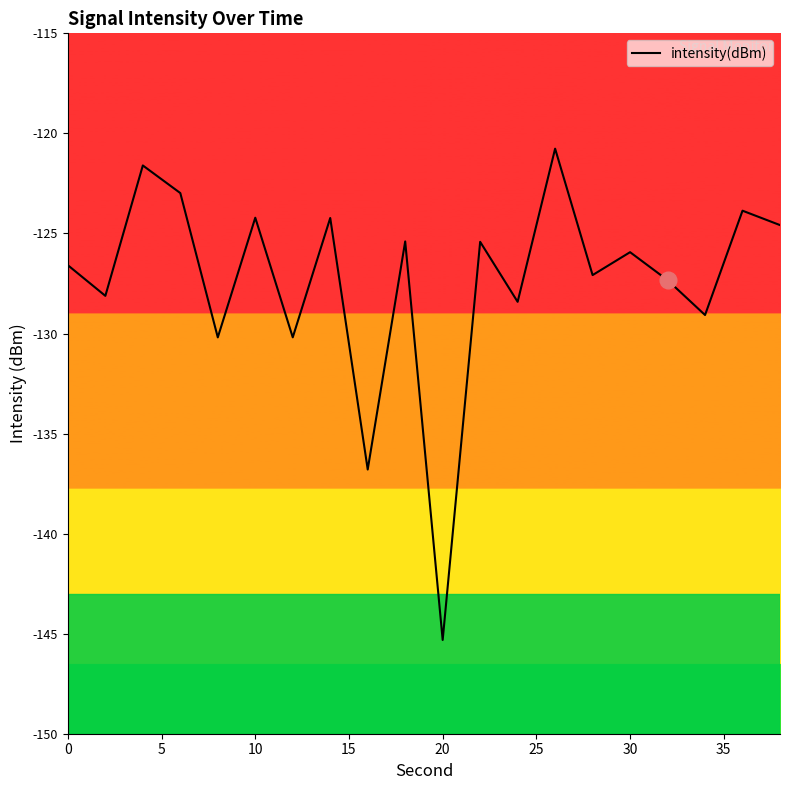

What is the difference between the maximum and minimum values?

24.6